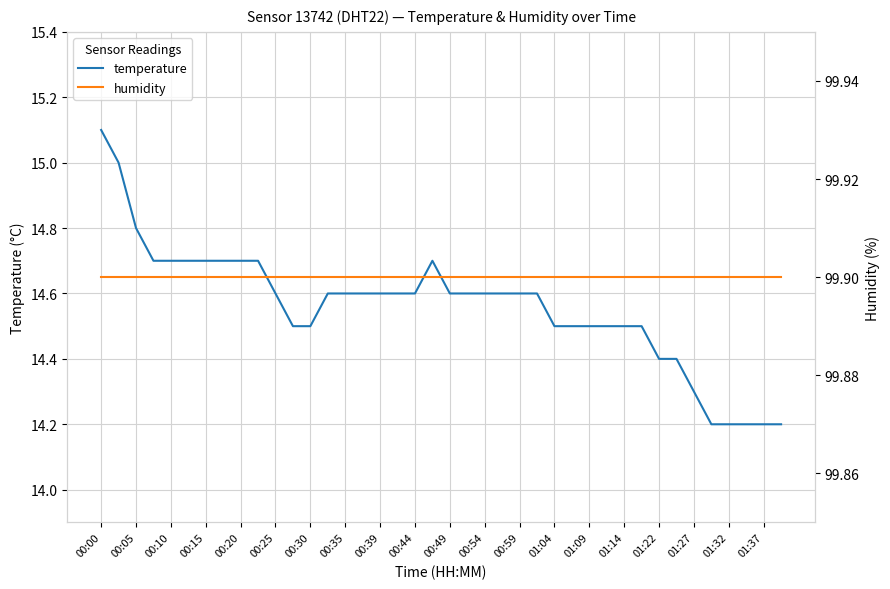

What is the lowest value of the temperature series?

14.2